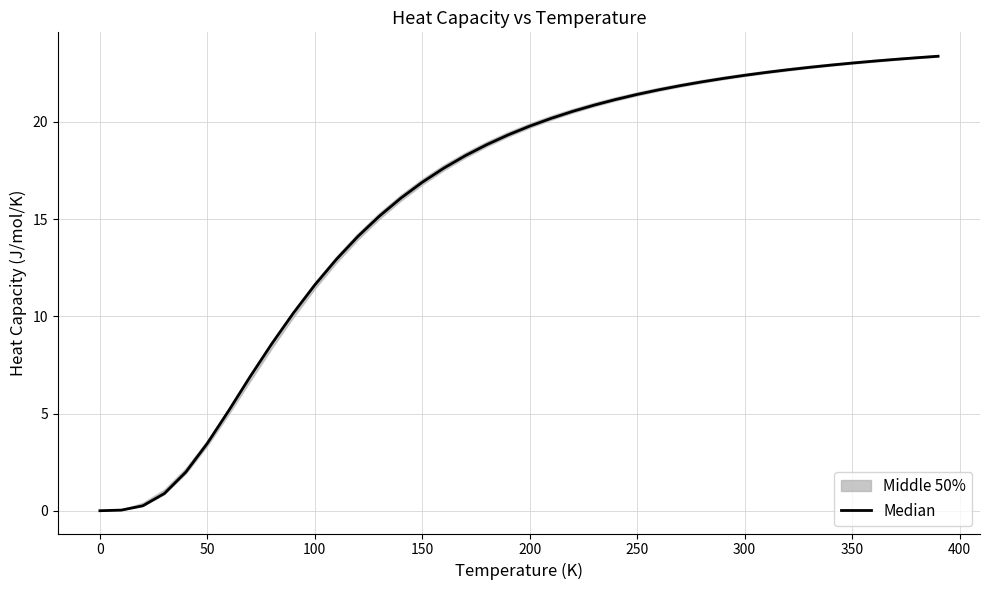

How many values are below 19?

19